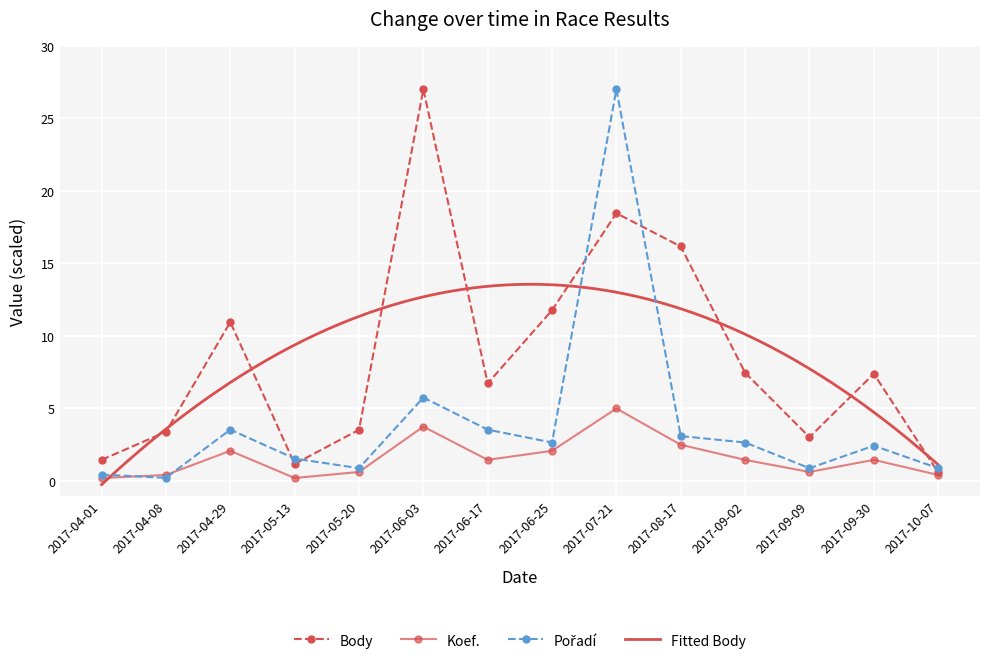

True or false: Body has more than 2 interior local peaks.

True